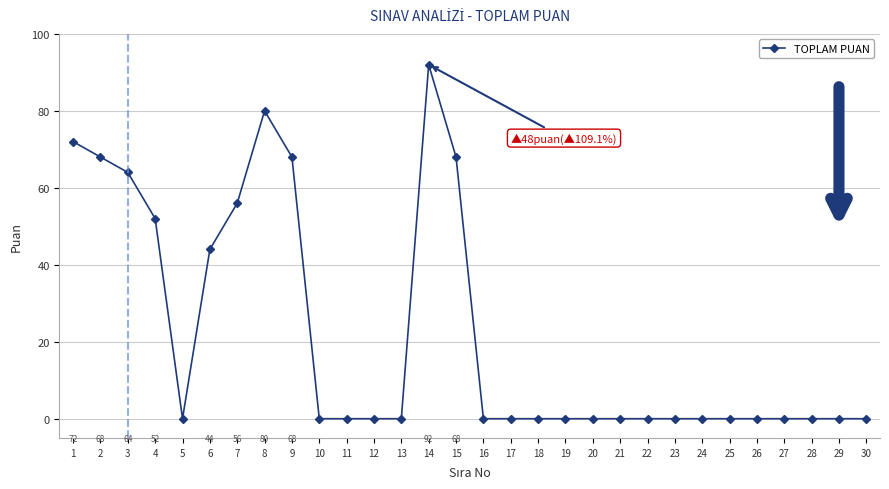

What is the sum of all values?

664